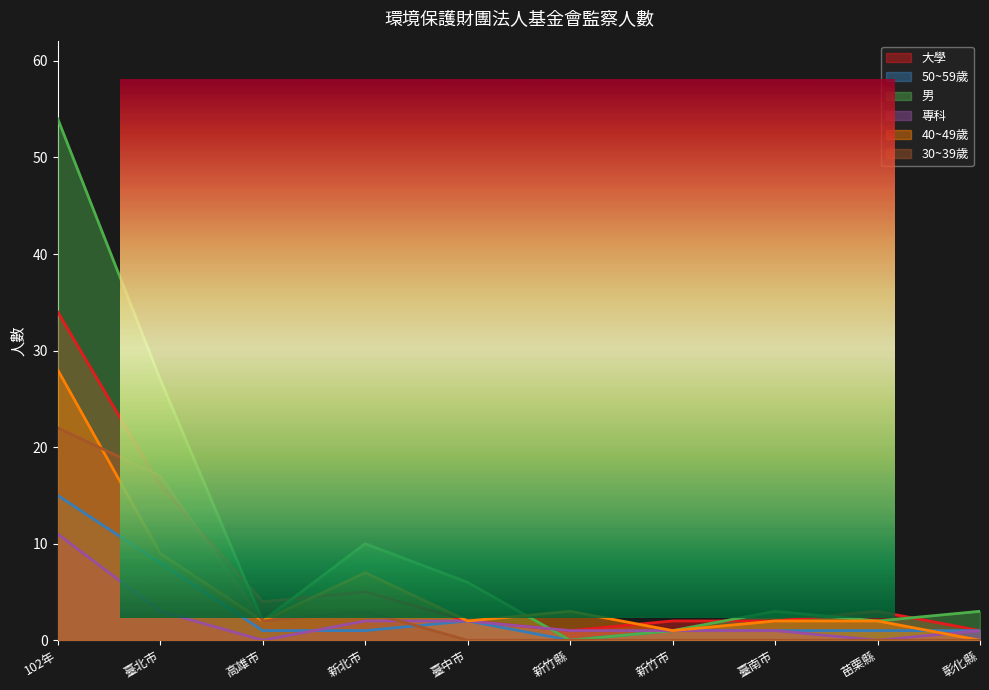

In 大學, how many points are higher than both neighbors (excluding endpoints)?

2